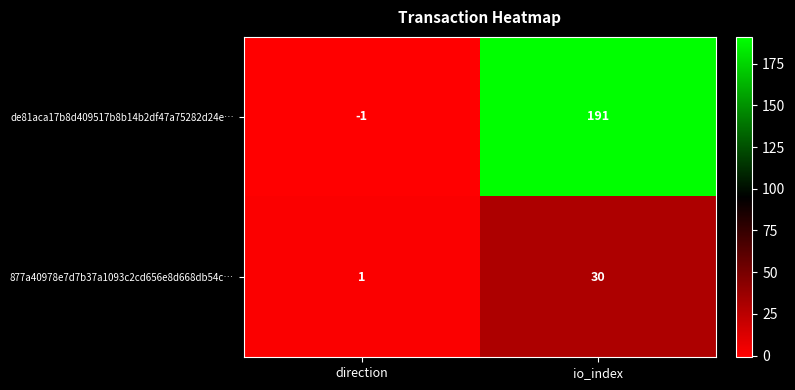

Reading left to right, transcribe all the data shown in this chart.

de81aca17b8d409517b8b14b2df47a75282d24e…: direction=-1	io_index=191
877a40978e7d7b37a1093c2cd656e8d668db54c…: direction=1	io_index=30